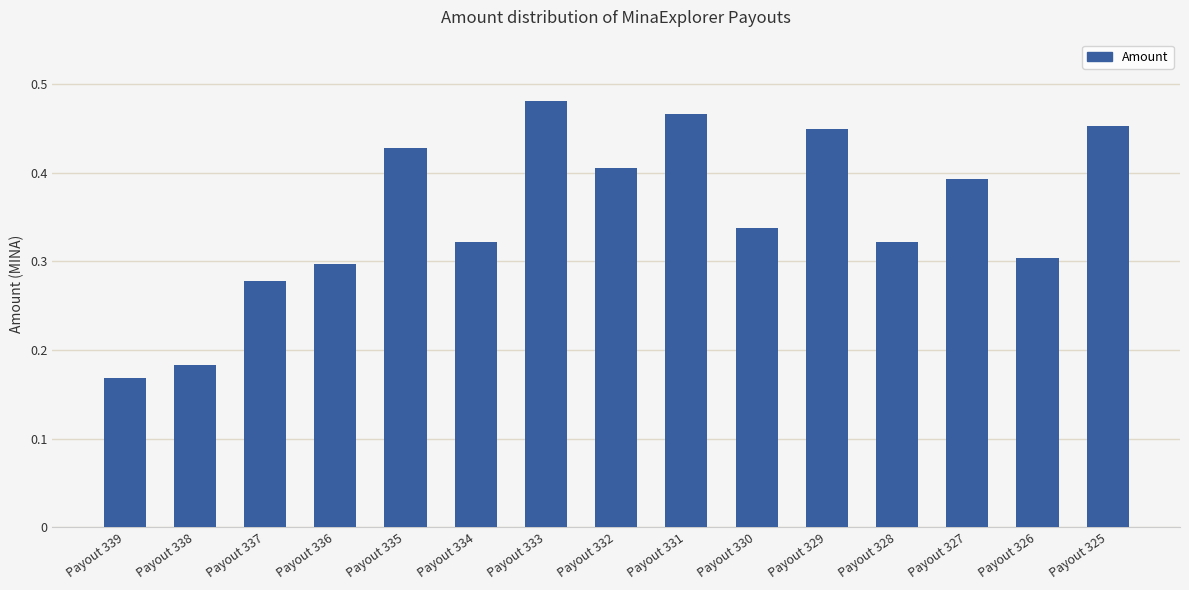

Does the chart contain stacked bars?

No